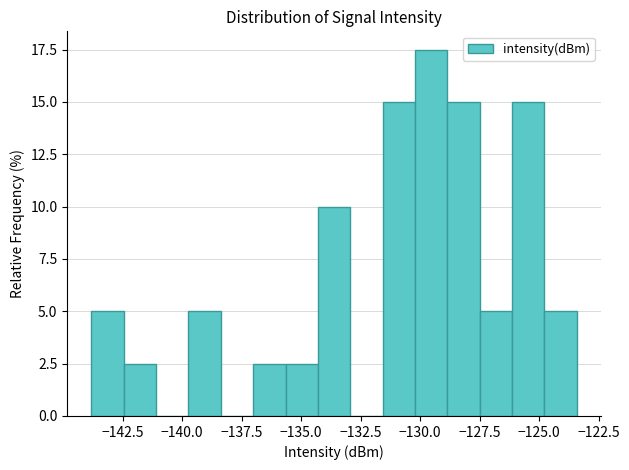

Around what value on the x-axis is the tallest bar? Give the approximate position of its centre, as read against the axis.

-129.5